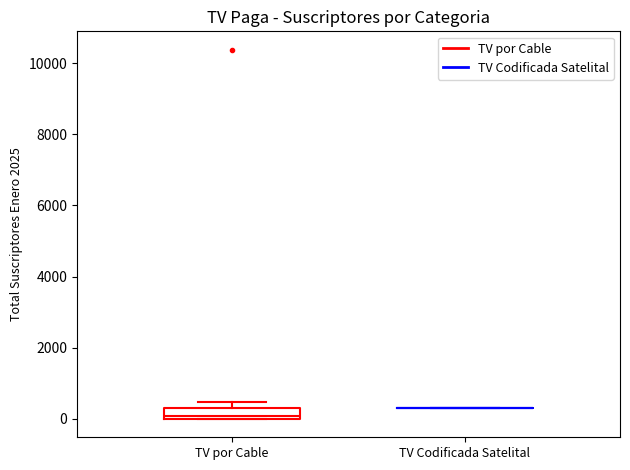

Comparing the boxes themselves (not the whiskers), which one is the tallest?

TV por Cable